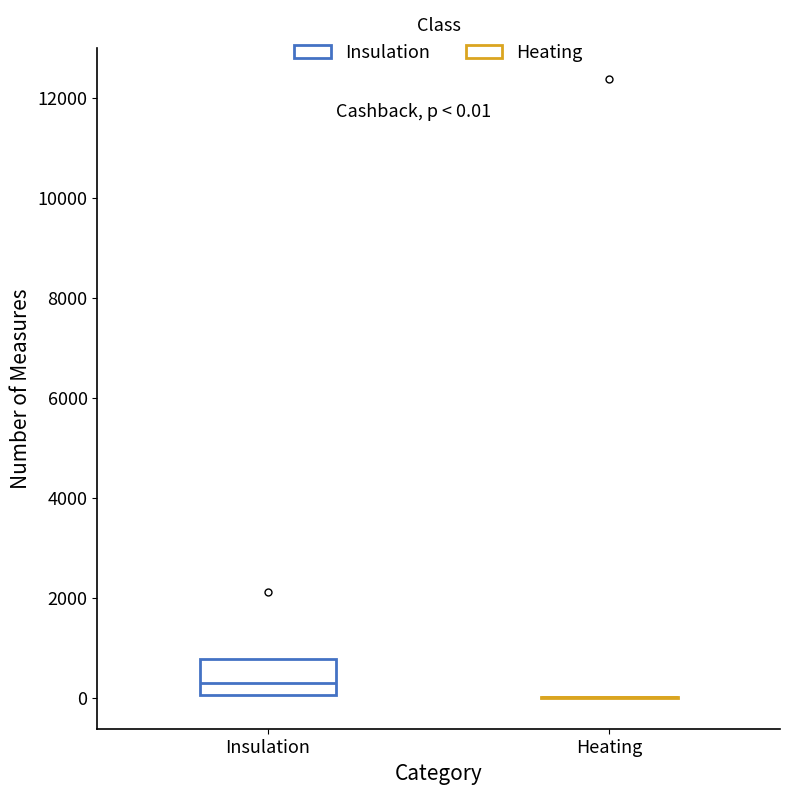

Comparing the boxes themselves (not the whiskers), which one is the tallest?

Insulation